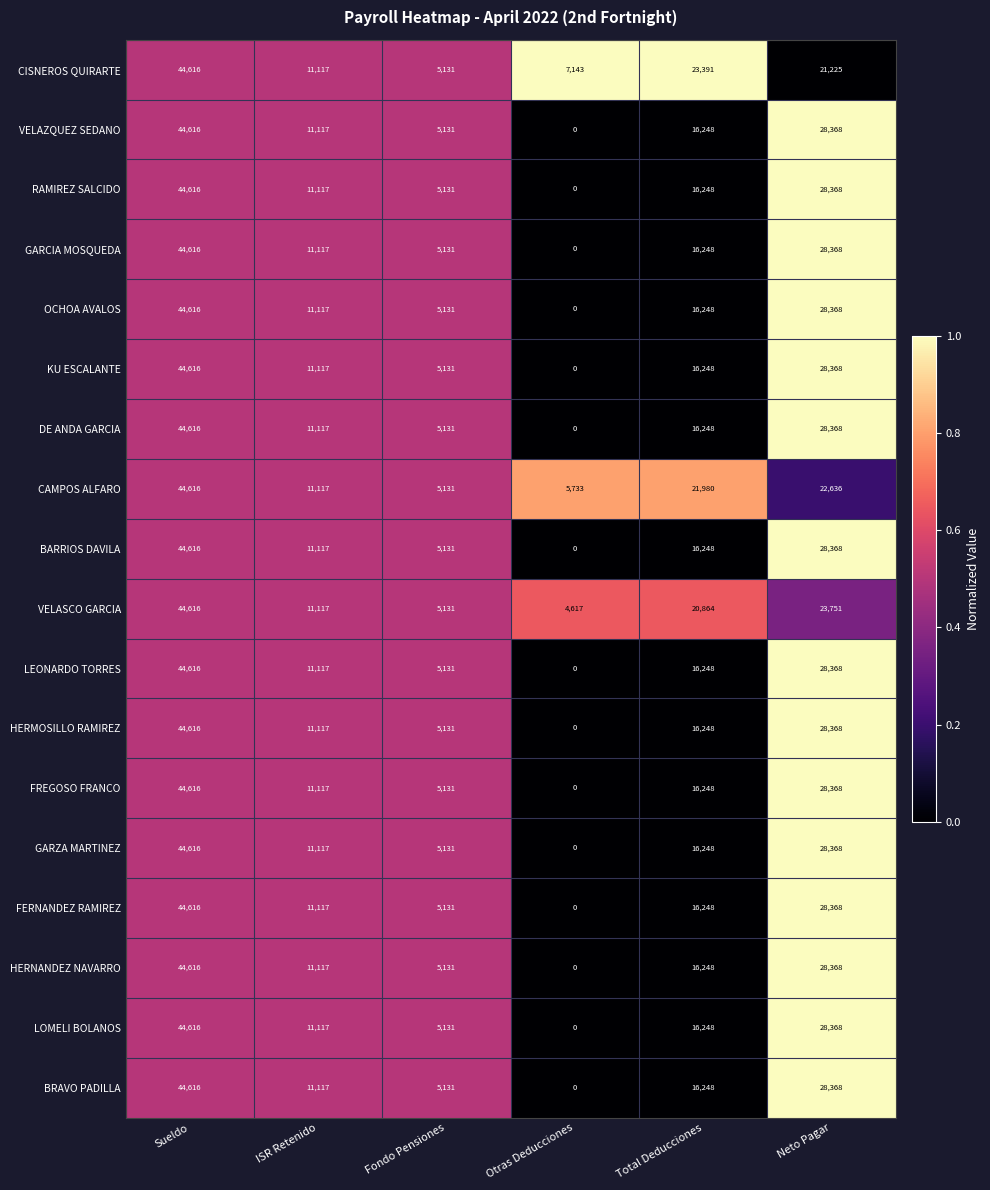

List the labels in order of BARRIOS DAVILA value, smallest first.

Otras Deducciones, Fondo Pensiones, ISR Retenido, Total Deducciones, Neto Pagar, Sueldo